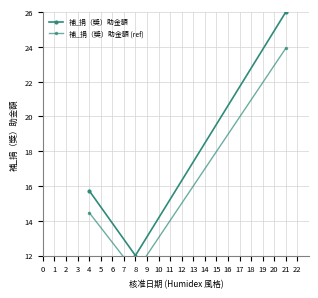

Which series has the largest total across all categories?

補_捐（獎）助金額